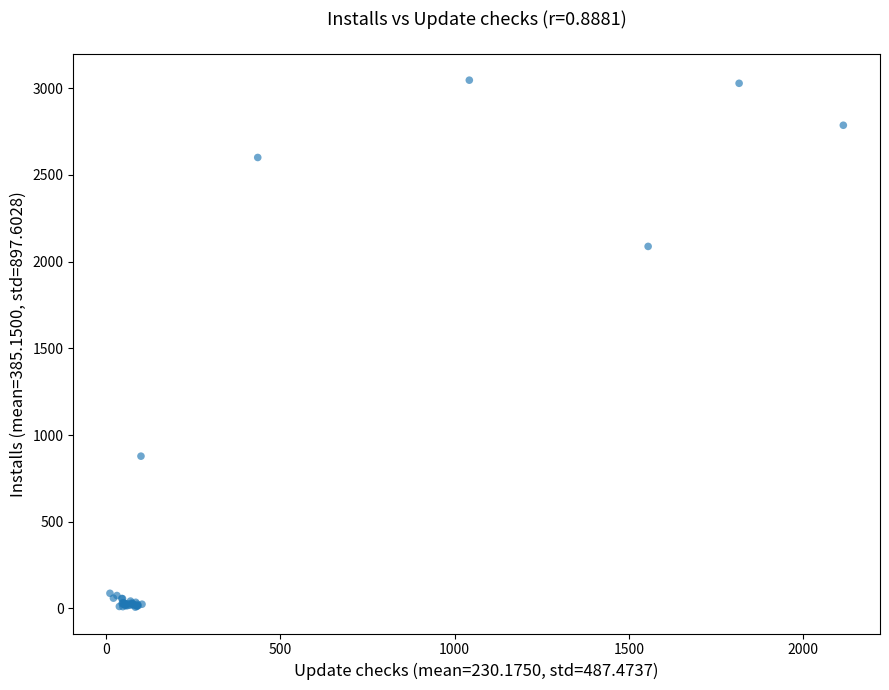

What Y value in the scatter plot is closest to 1527?

2088